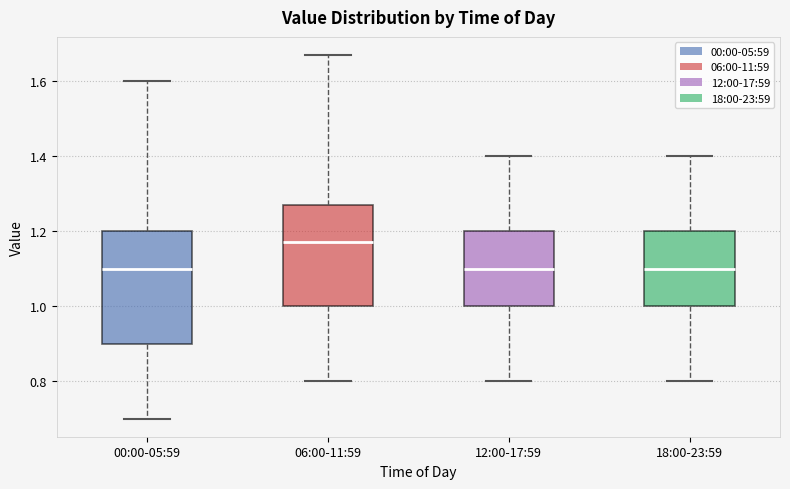

Where is the lower edge of the box for 06:00-11:59 on the y-axis? The values are not printed on the chart, so give them approximately, as read against the axis.

1.00